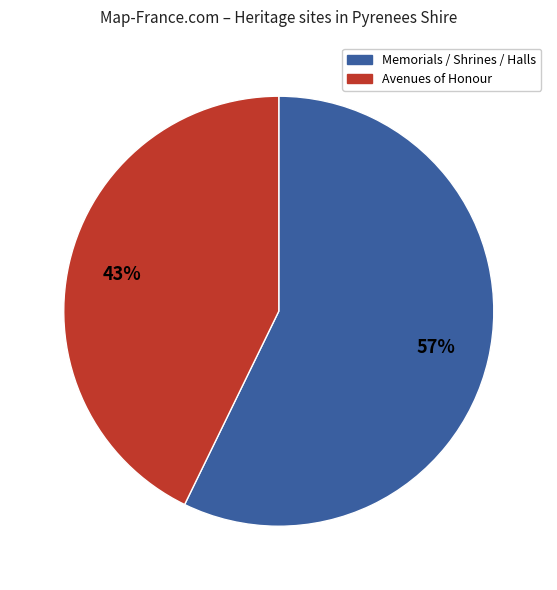

To the nearest percent, what is the average slice percentage?

50%